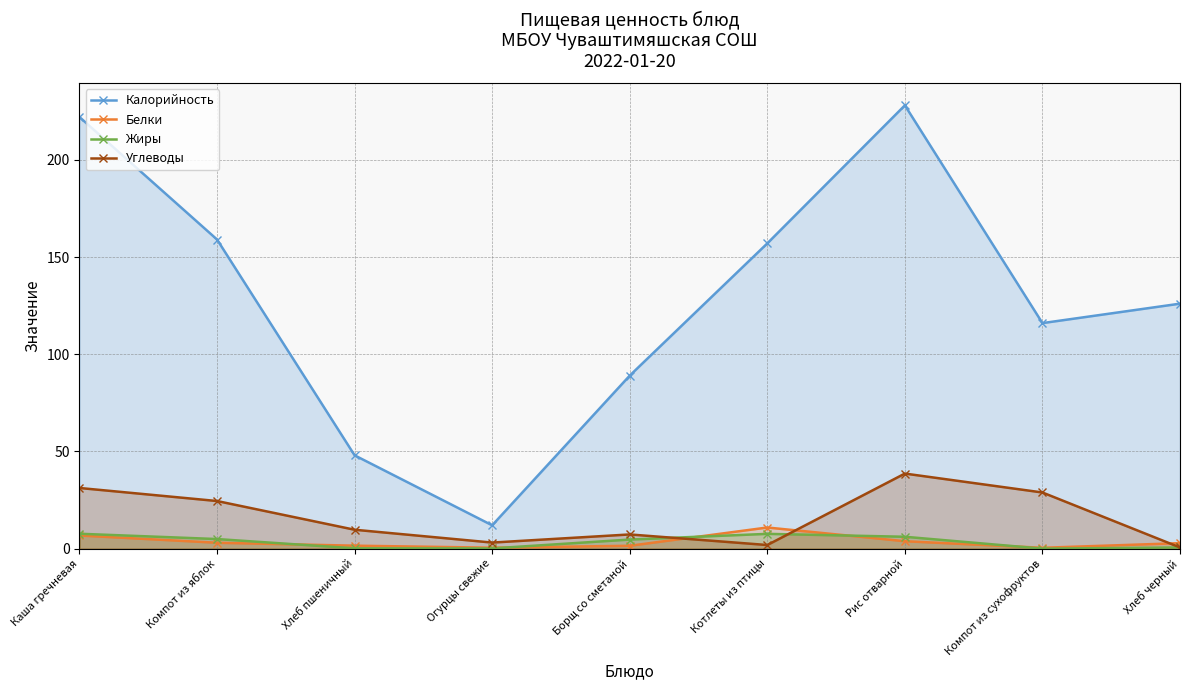

True or false: Белки has a value of 0.5 at Огурцы свежие.

True